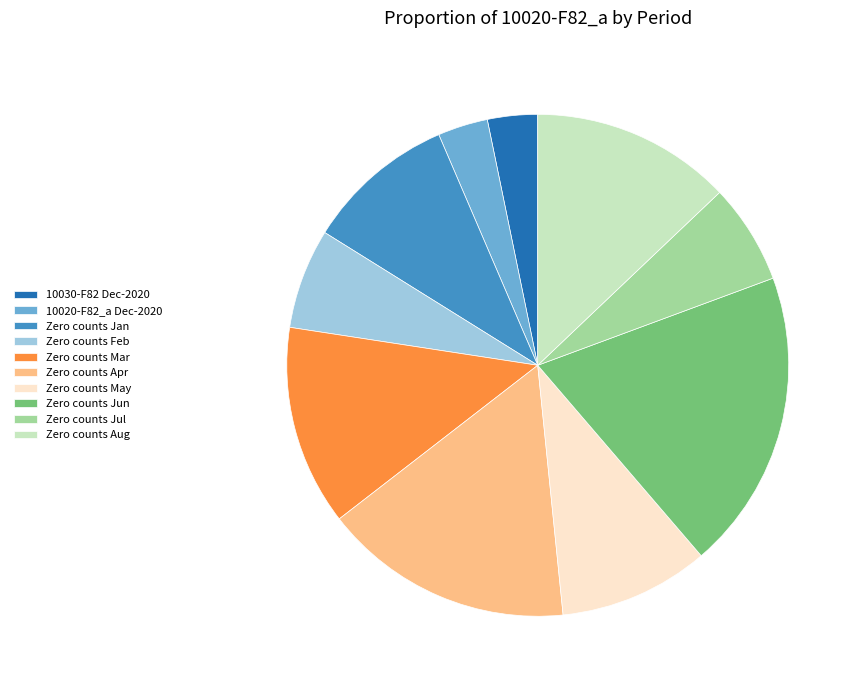

Is the sum of Zero counts Mar and Zero counts May greater than half?

No